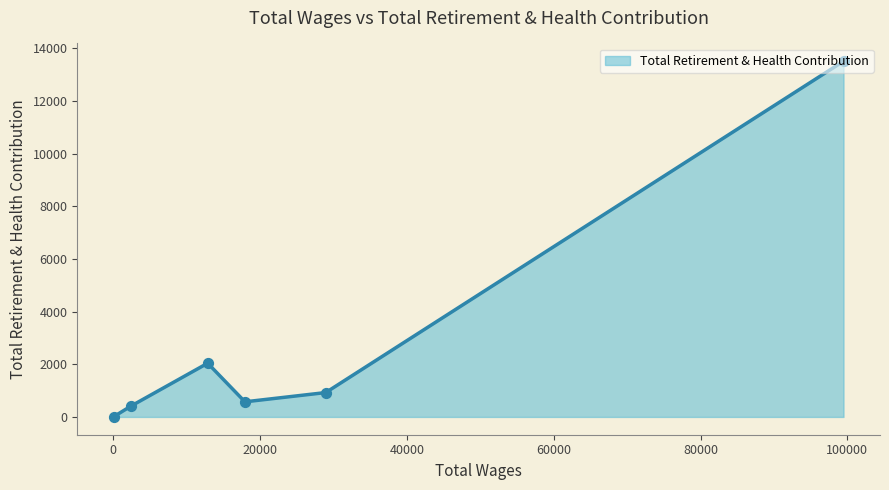

Approximately how many times larger is the value at 99476.0 compared to 2376.0?

33.3